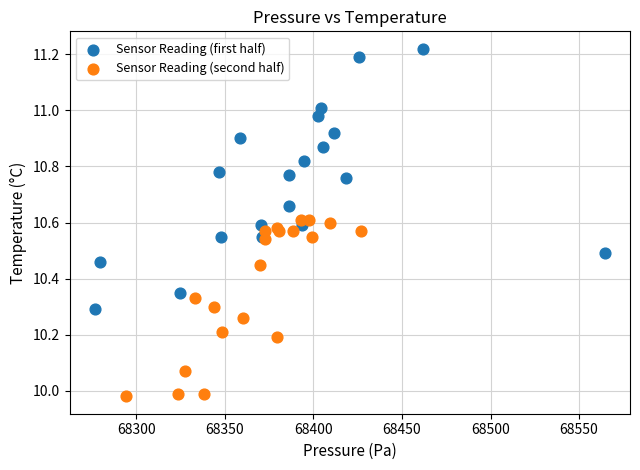

Which series contains the lowest Y value?

Sensor Reading (second half)